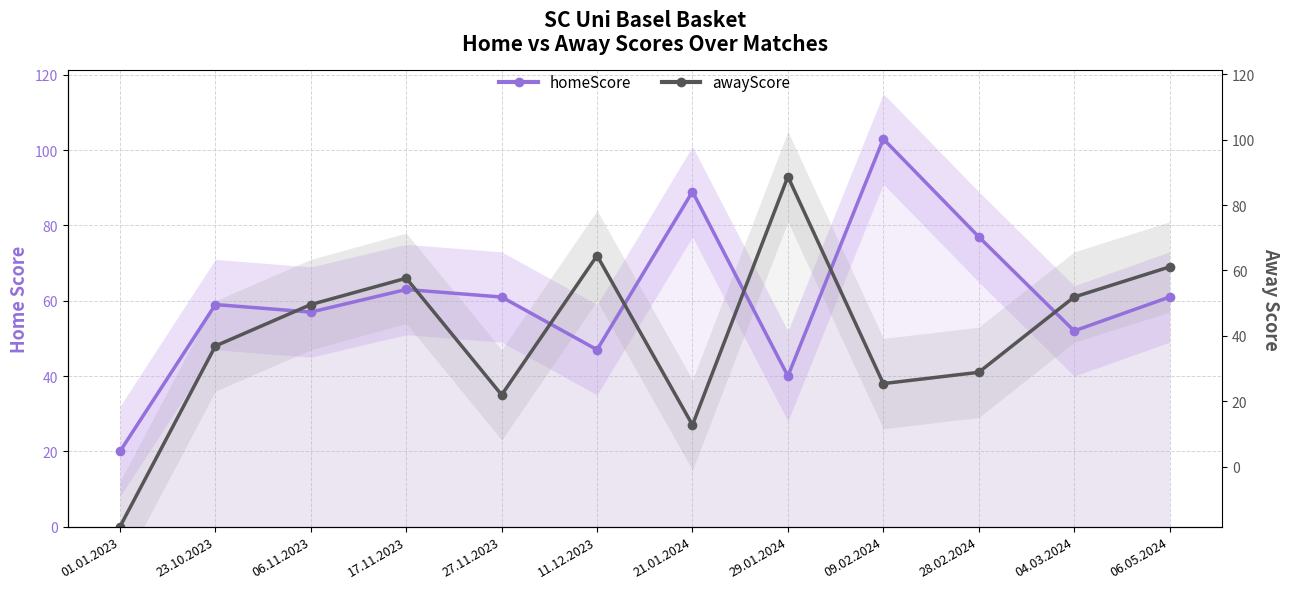

What are all the series names shown in the legend?

homeScore, awayScore